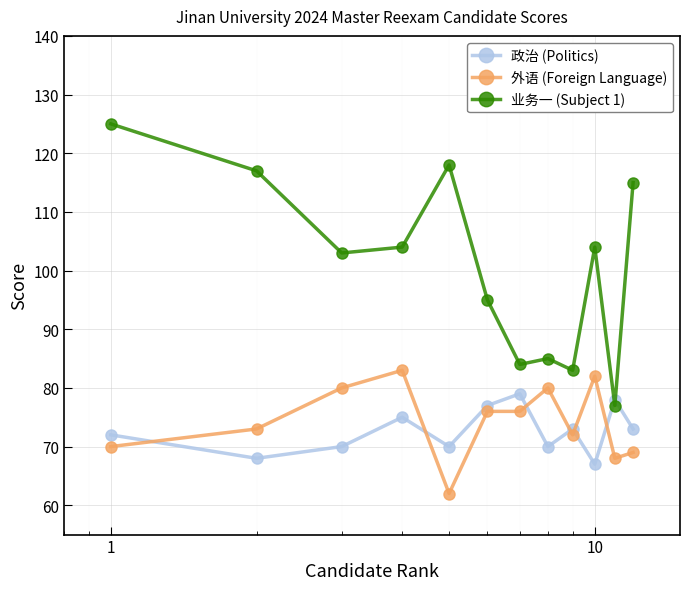

Which series has the largest total across all categories?

业务一 (Subject 1)